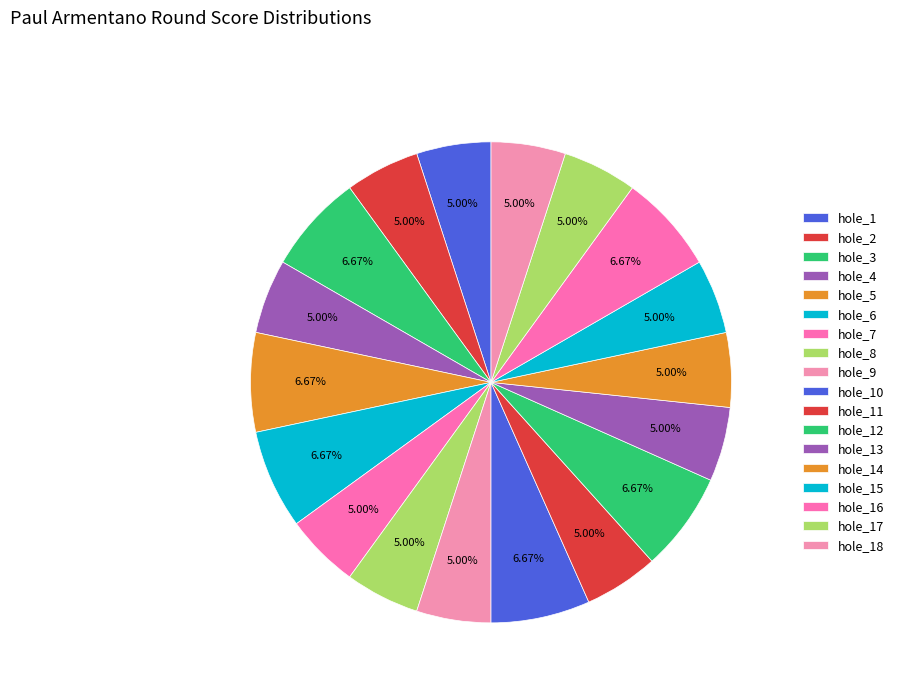

To the nearest percent, what portion does hole_17 represent?

5%